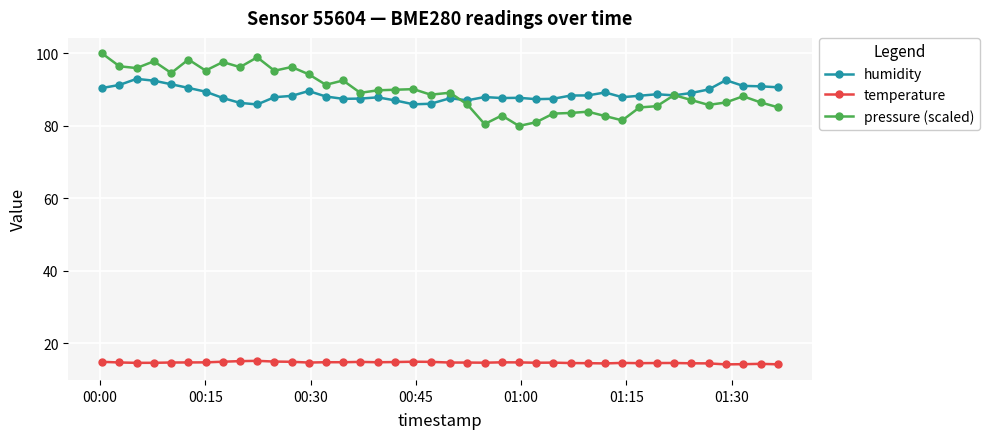

Rank the series by their maximum value, from lowest to highest.

temperature, humidity, pressure (scaled)